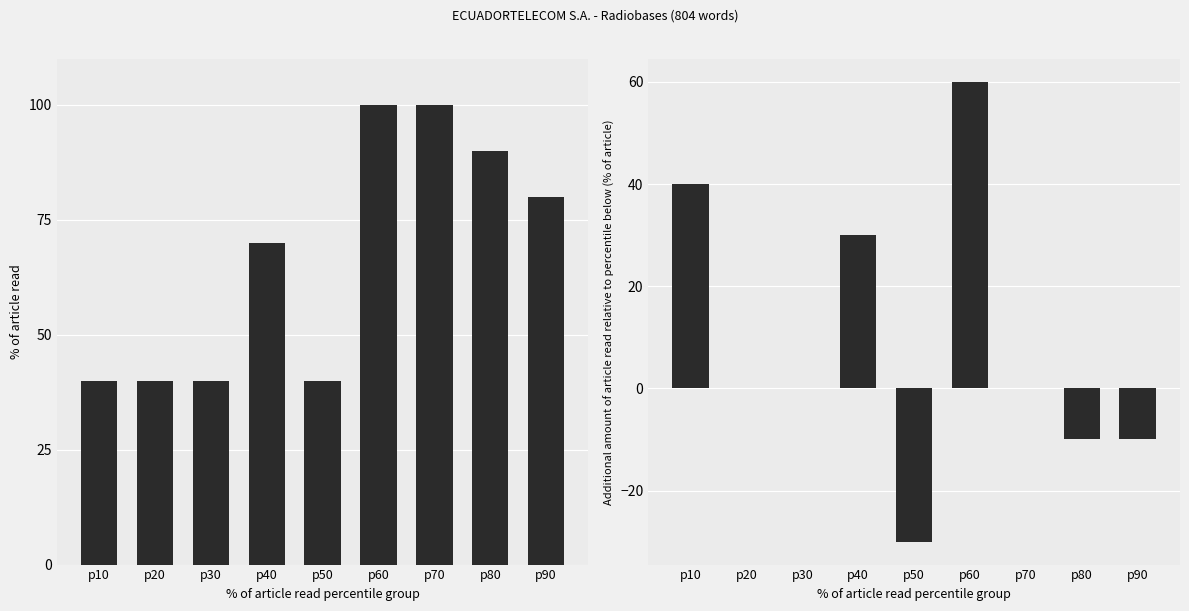

Reading left to right, list all the values displayed in this chart.

Radiobases: p10=40	p20=40	p30=40	p40=70	p50=40	p60=100	p70=100	p80=90	p90=80
Radiobases (incremental): p10=40	p20=0	p30=0	p40=30	p50=-30	p60=60	p70=0	p80=-10	p90=-10